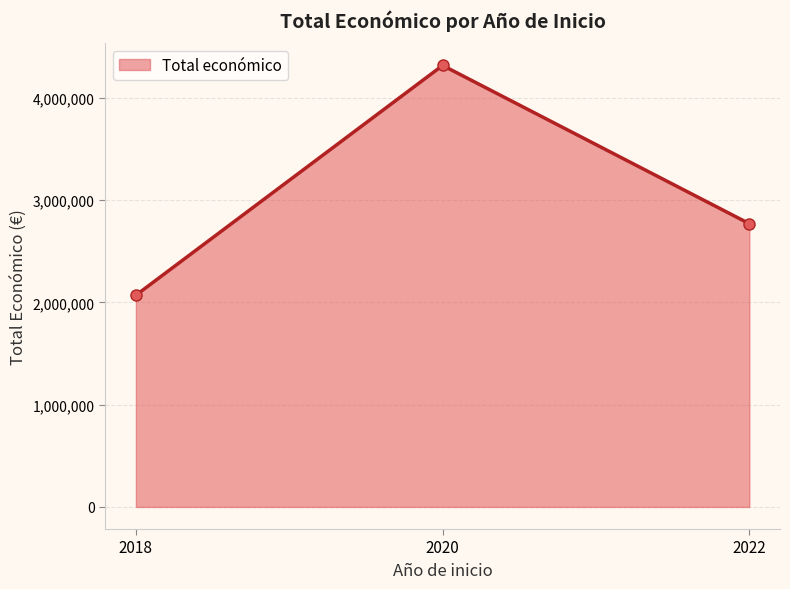

List the labels in order of value, smallest first.

2018, 2022, 2020